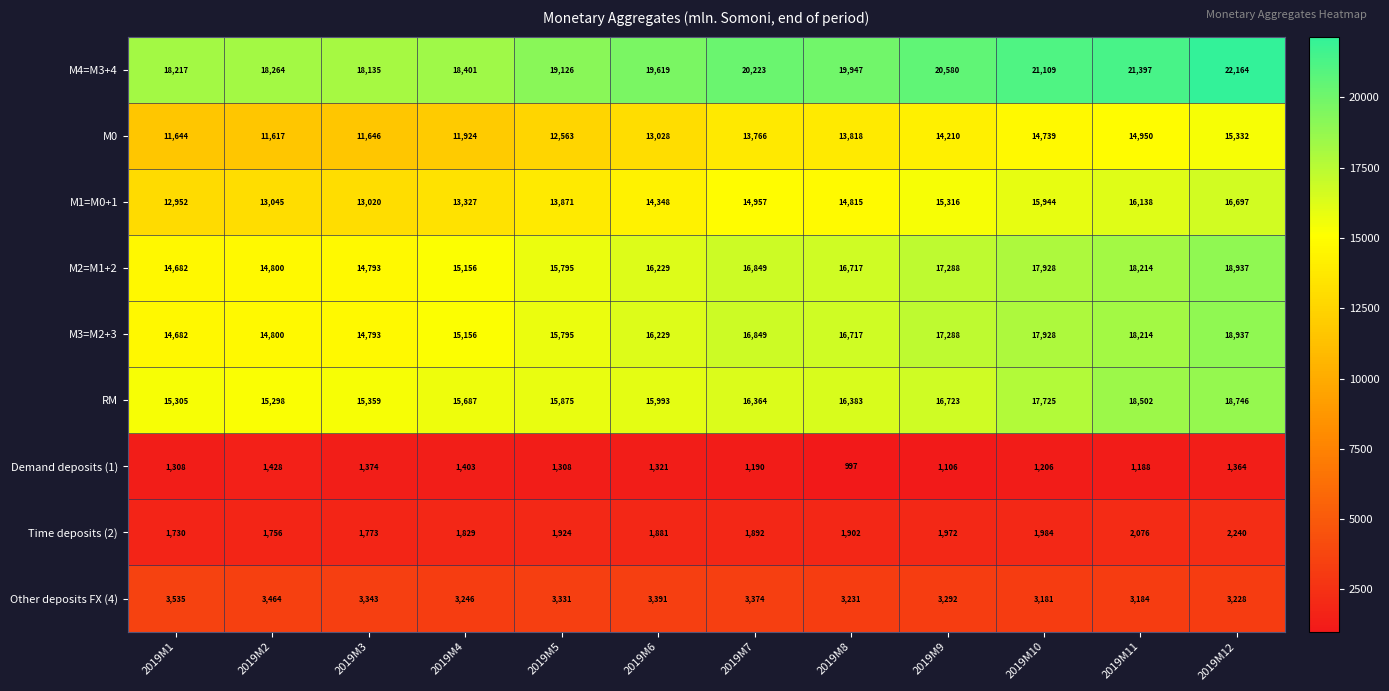

List the labels in order of М1=M0+1 value, smallest first.

2019M1, 2019M3, 2019M2, 2019M4, 2019M5, 2019M6, 2019M8, 2019M7, 2019M9, 2019M10, 2019M11, 2019M12